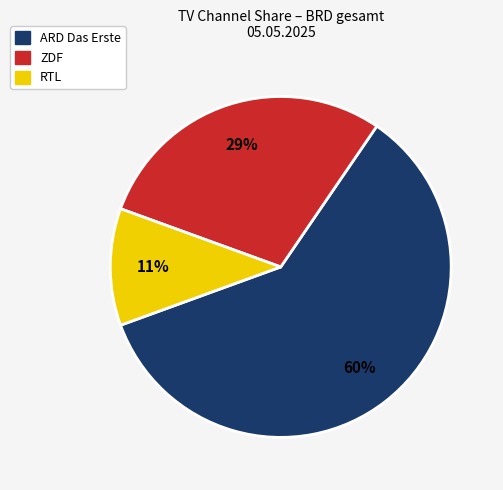

To the nearest percent, what is the difference between the largest and smallest slice percentages?

49%